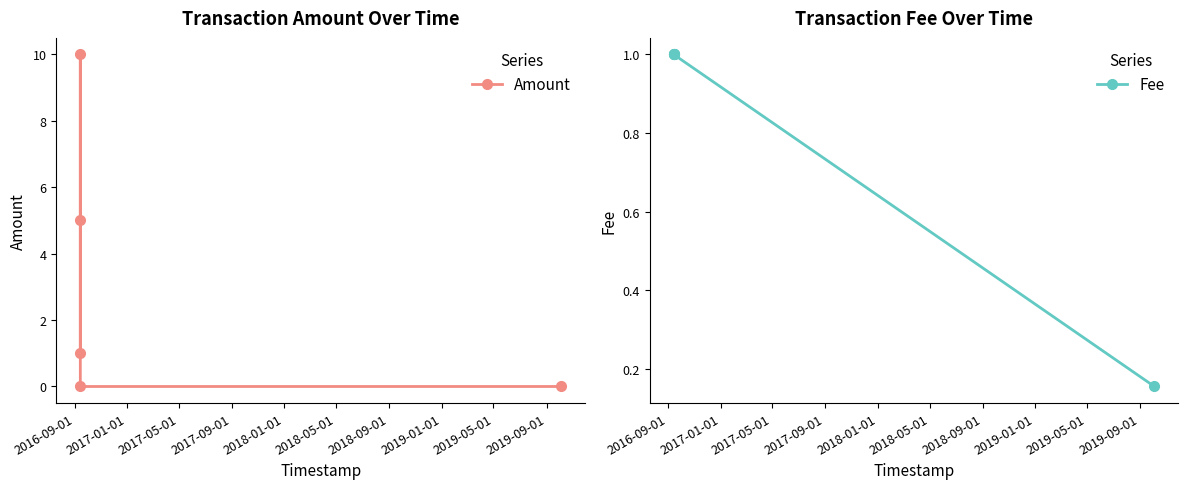

In Amount, how many points are higher than both neighbors (excluding endpoints)?

1